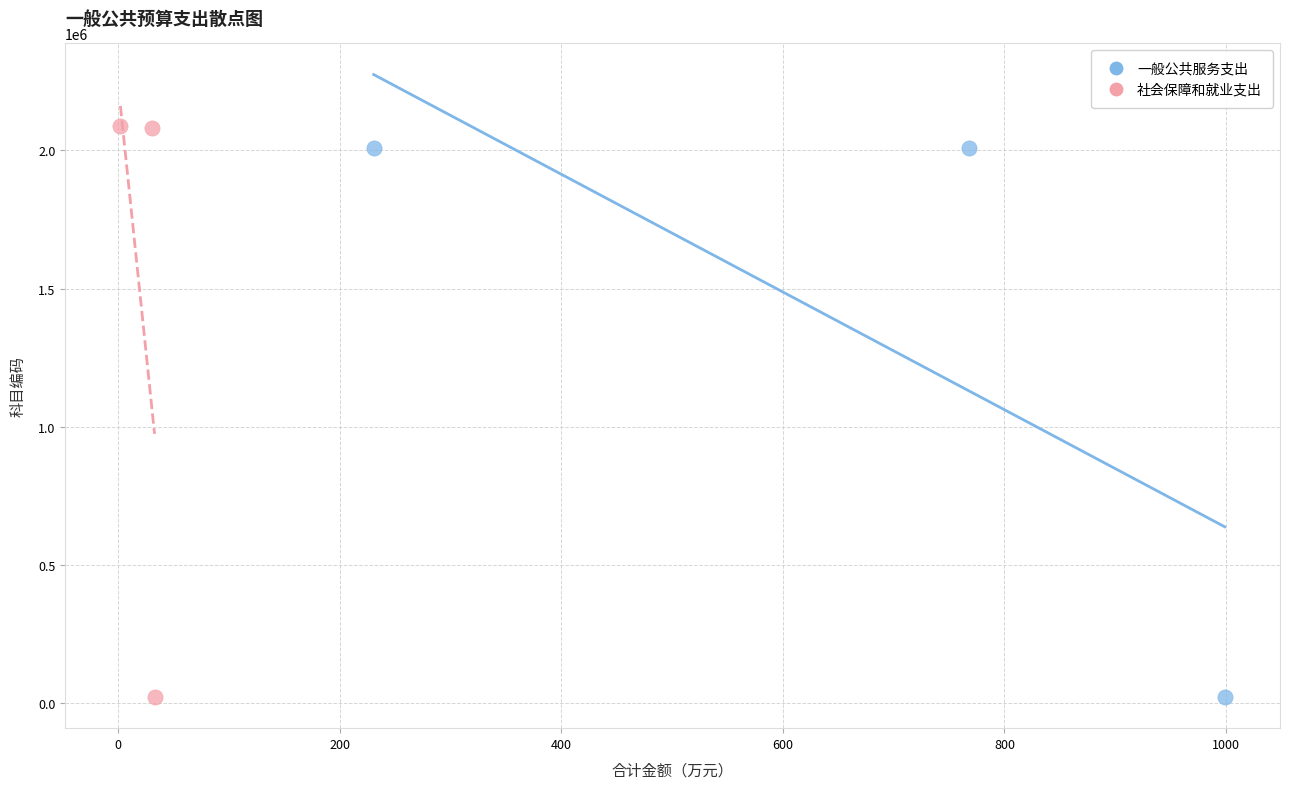

Which series has the largest Y range (max minus min)?

社会保障和就业支出